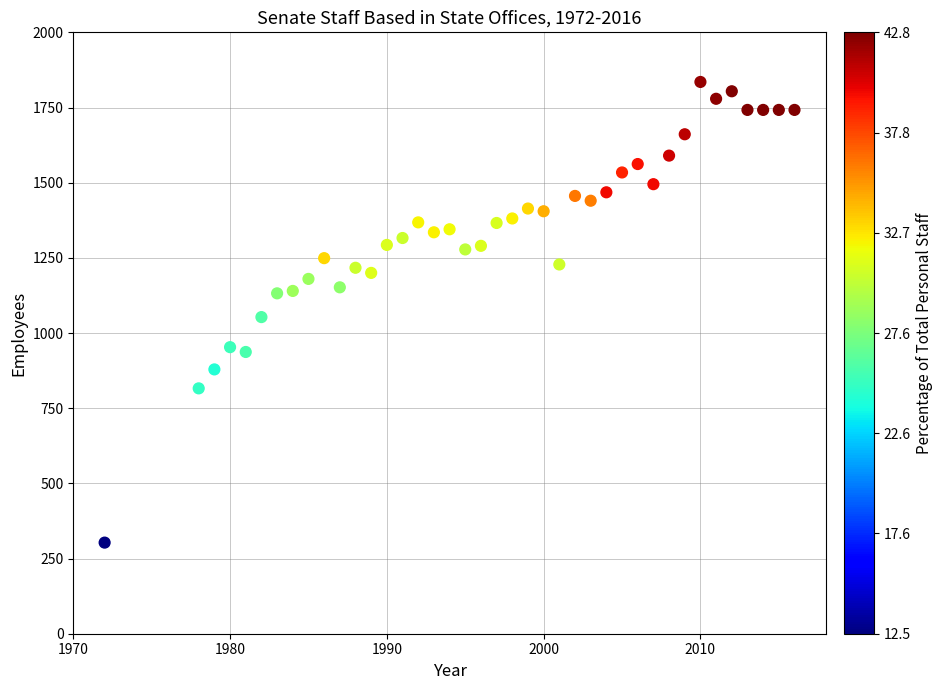

What is the range of Y values (max minus min)?

1532